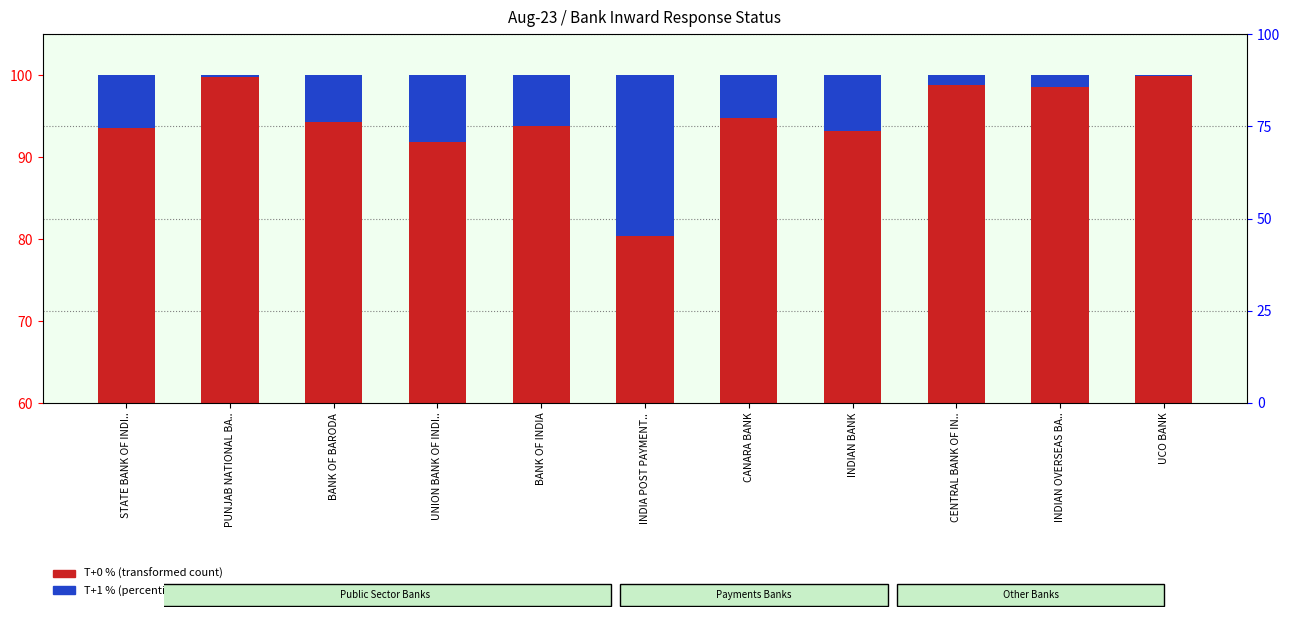

Which series has the largest total across all categories?

T+0 % (transformed count)